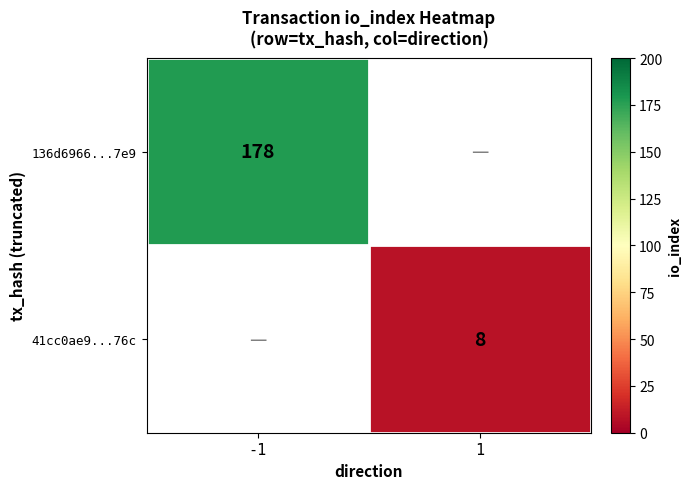

The value of 136d6966...7e9 at -1 is 265. True or false?

False